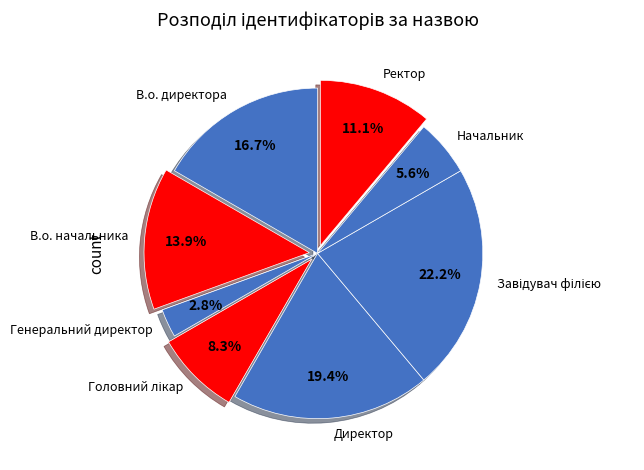

Approximately how many times larger is the value at Директор compared to В.о. начальника?

1.4